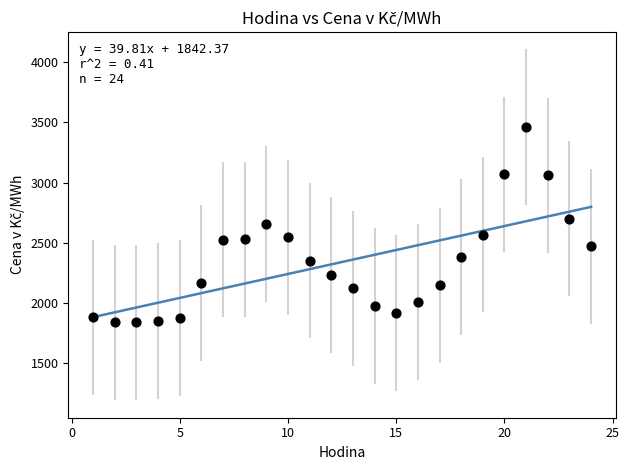

What is the range of Y values (max minus min)?

1625.1